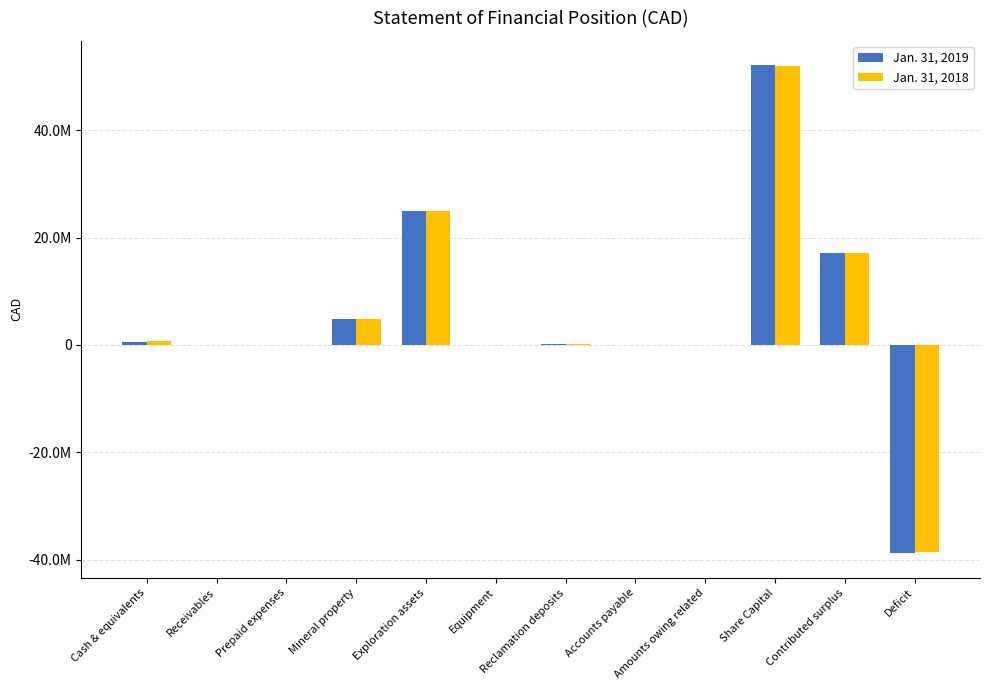

What are all the series names shown in the legend?

Jan. 31, 2019, Jan. 31, 2018